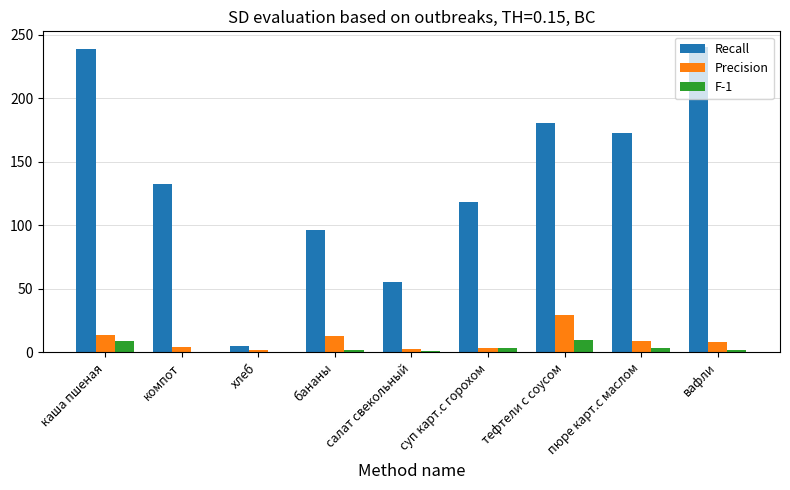

Are the bars horizontal?

No